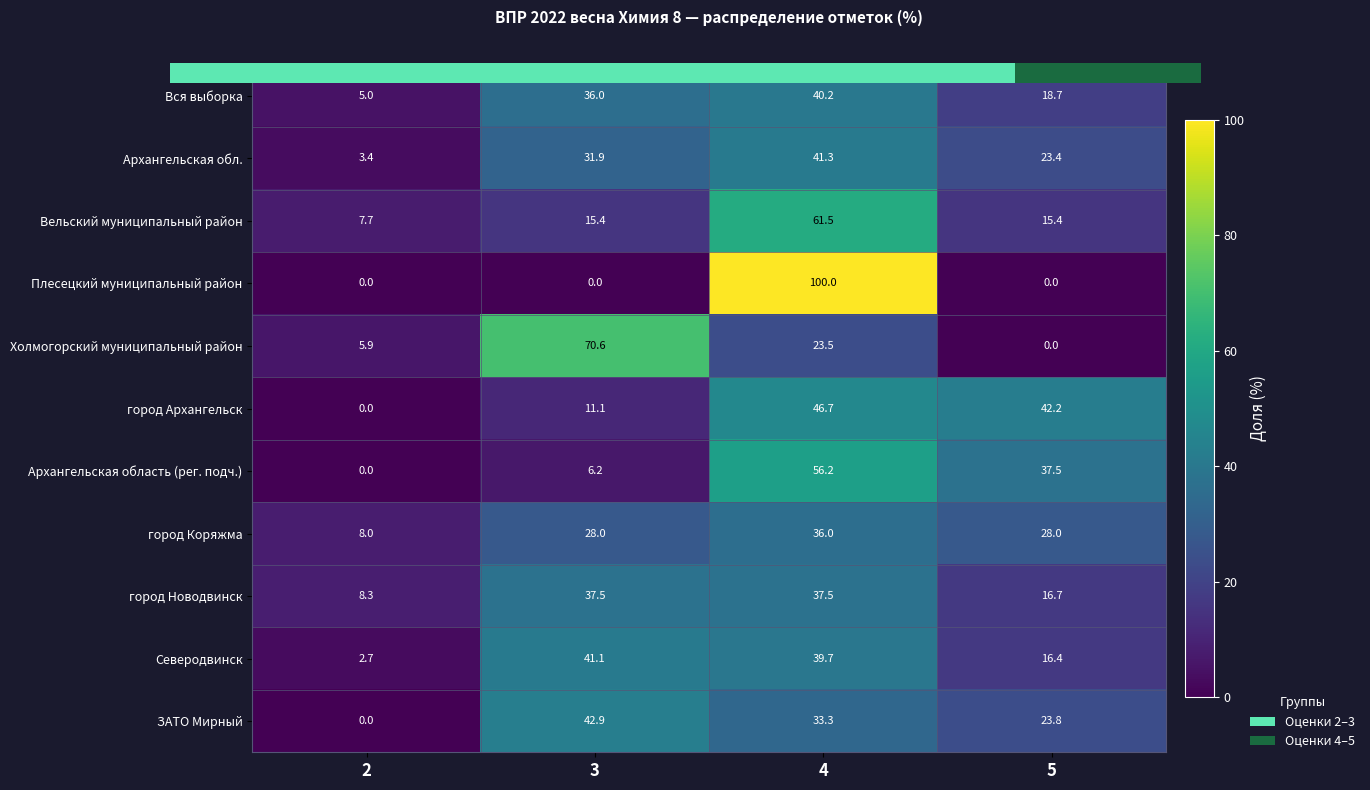

At which category does the chart reach its peak across all series?

4